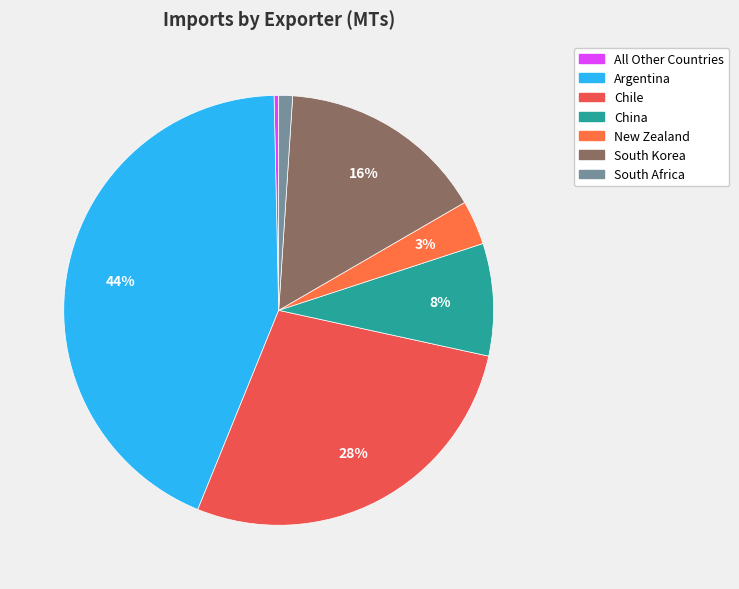

What percentage do New Zealand and Argentina together represent?

46.8%